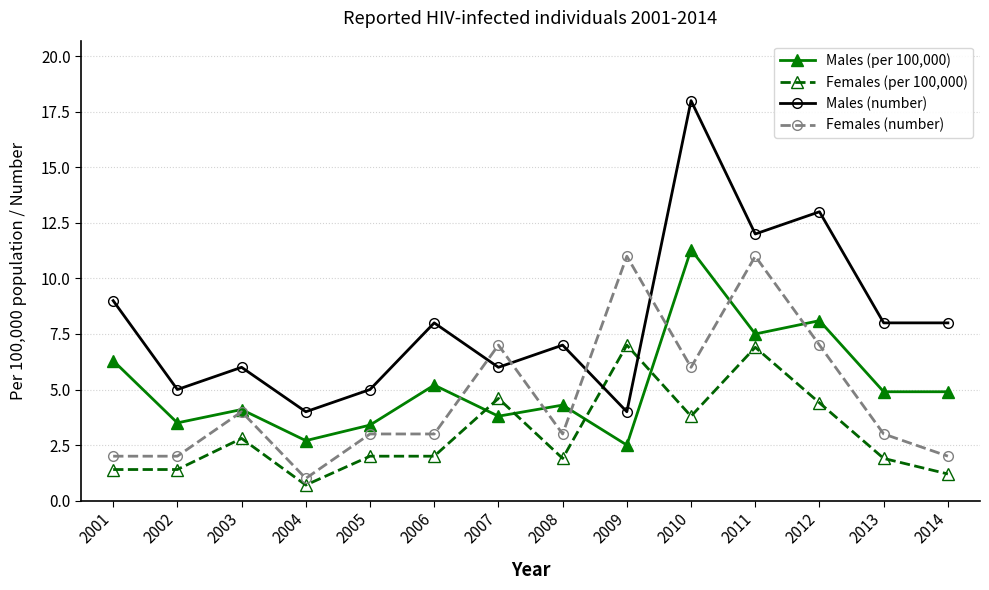

Rank the series by their maximum value, from lowest to highest.

Females (per 100,000), Females (number), Males (per 100,000), Males (number)